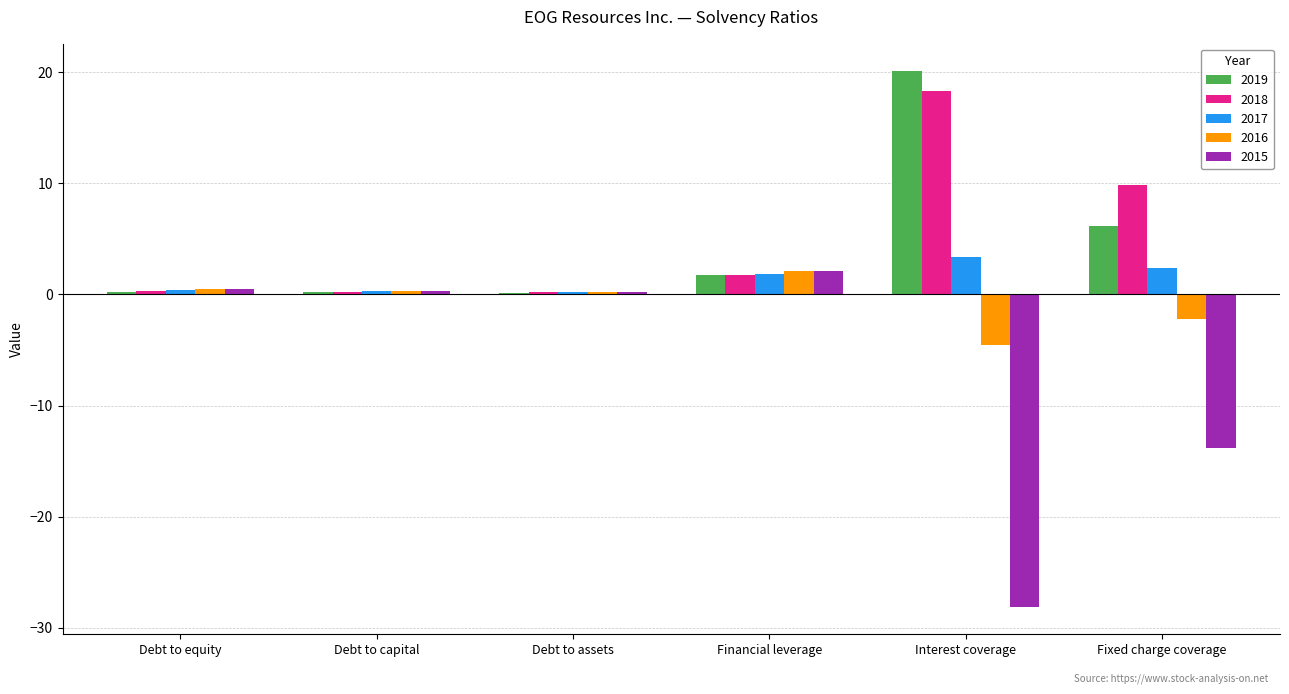

What is the total value across all series at Debt to capital?

1.4